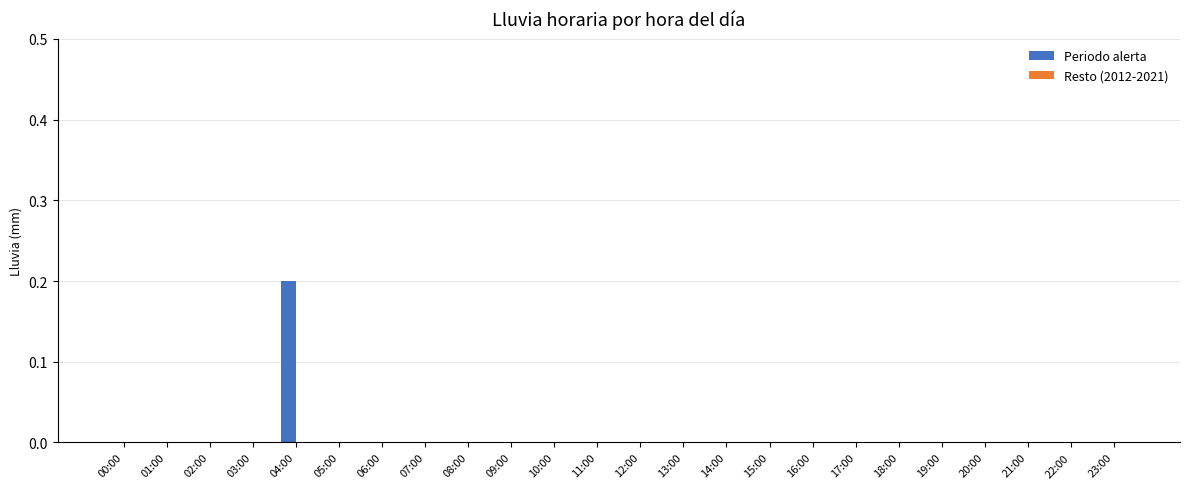

True or false: the data shows 0.0 at 14:00.

True